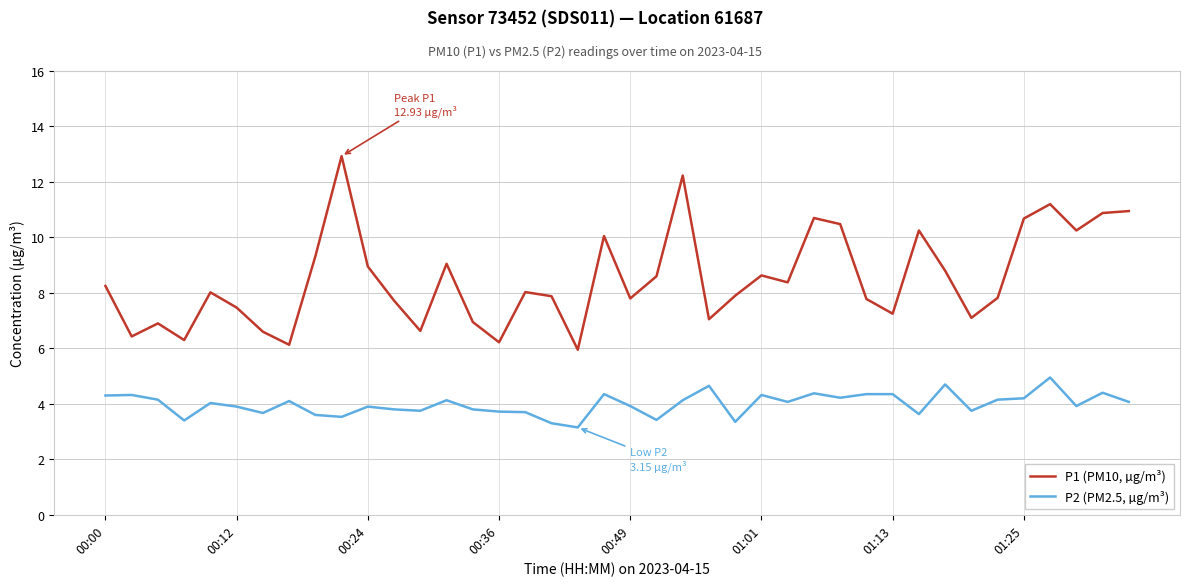

What is the difference between the maximum and minimum values in the P1 (PM10, µg/m³) series?

7.0